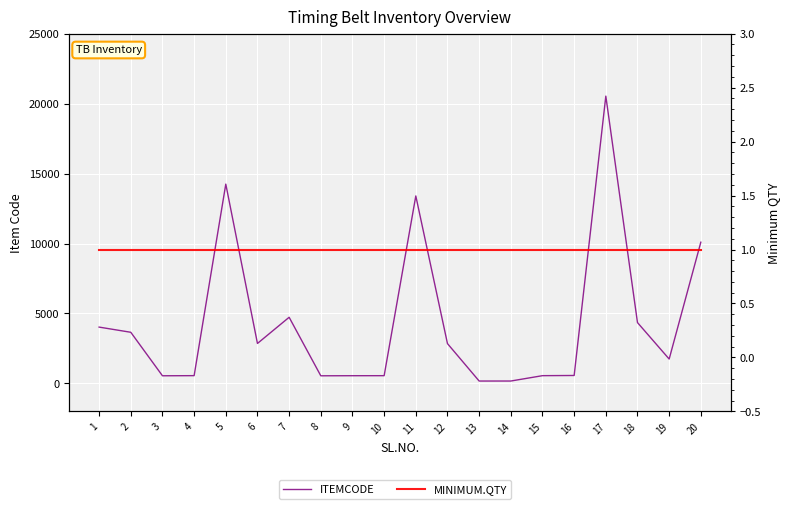

Is this an area chart (filled region under the line)?

No